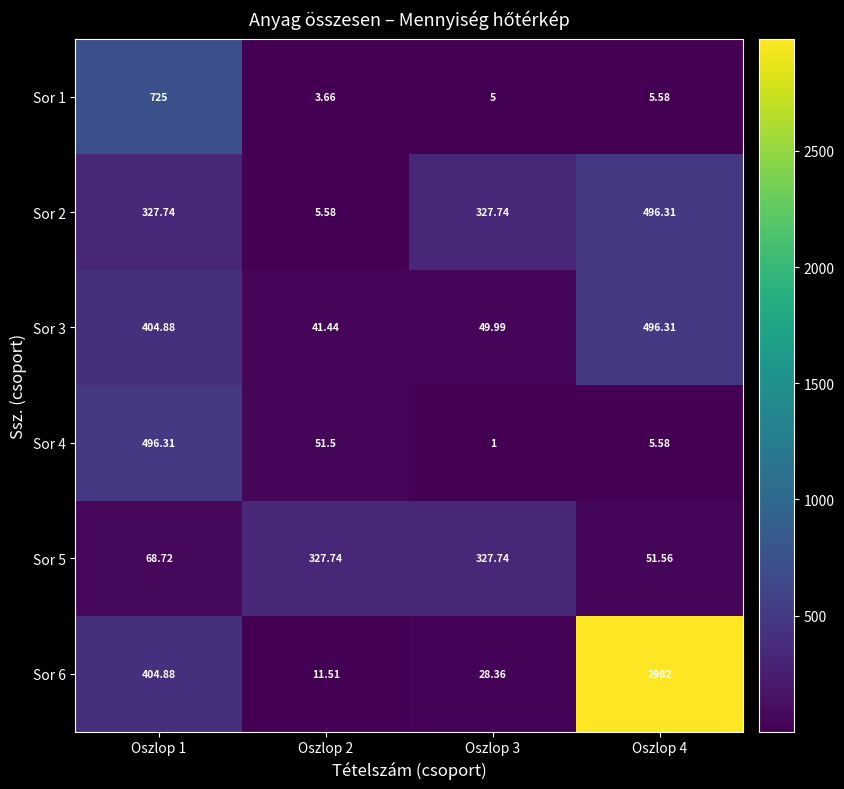

Which series has the largest total across all categories?

Sor 6